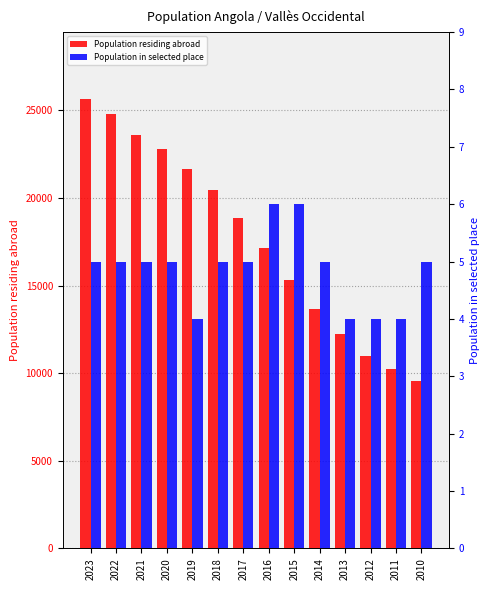

Reading left to right, what are all the values shown in this chart?

Population residing abroad: 2023=25628	2022=24792	2021=23577	2020=22816	2019=21656	2018=20474	2017=18831	2016=17168	2015=15320	2014=13677	2013=12250	2012=11005	2011=10235	2010=9537
Population in selected place: 2023=5	2022=5	2021=5	2020=5	2019=4	2018=5	2017=5	2016=6	2015=6	2014=5	2013=4	2012=4	2011=4	2010=5